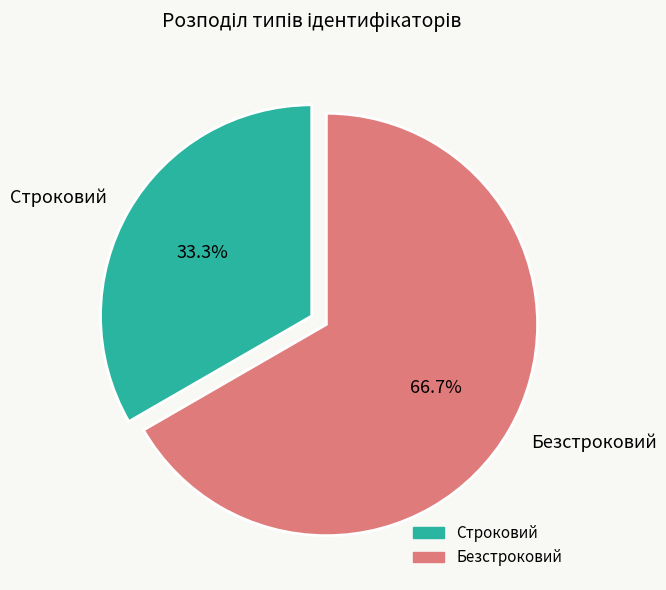

To the nearest percent, what is the average slice percentage?

50%